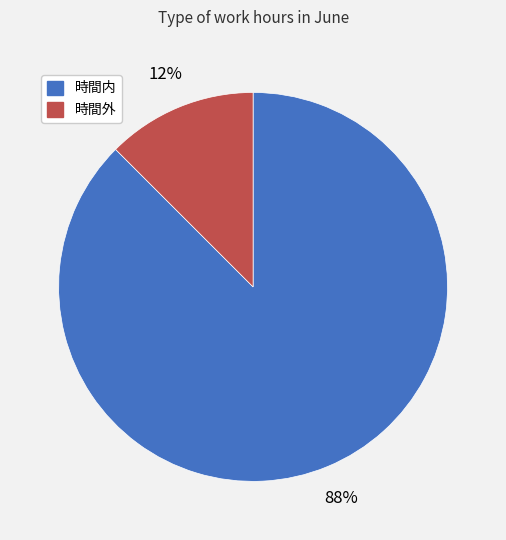

Does 時間内 represent more than half of the total?

Yes